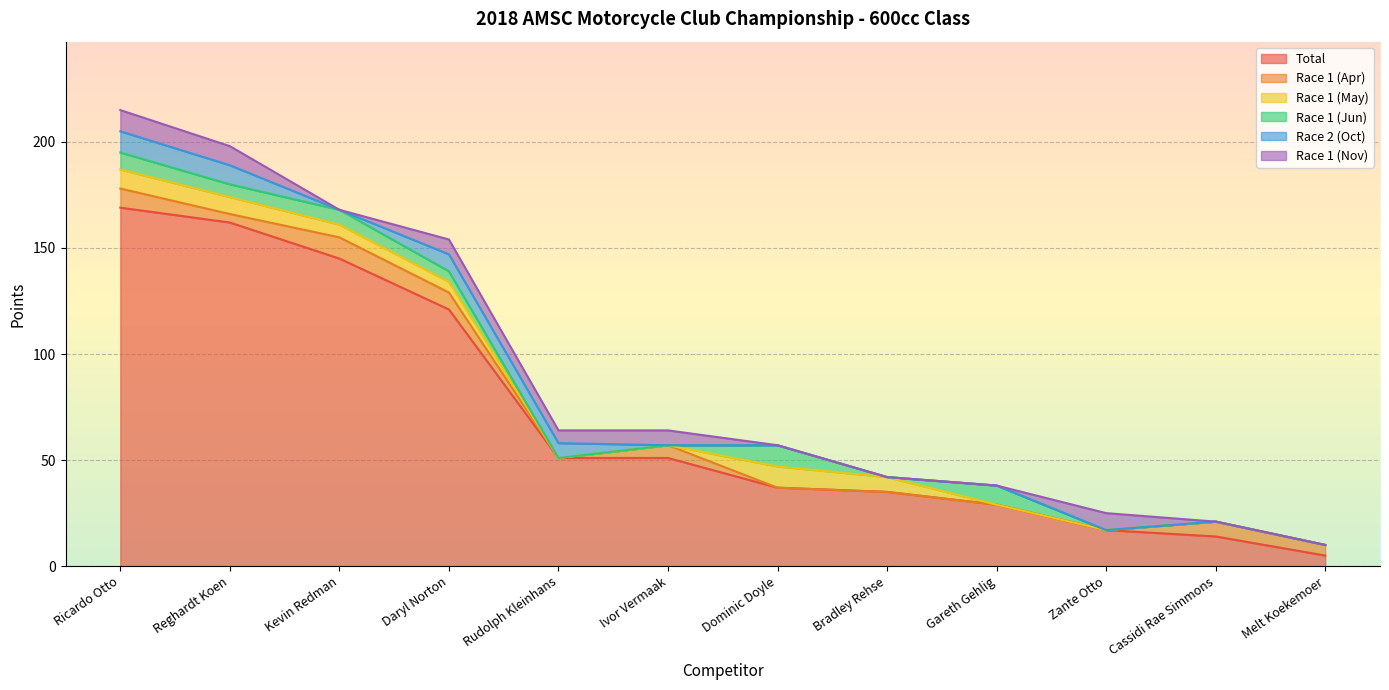

How many interior local valleys does the Race 1 (Nov) series have?

2